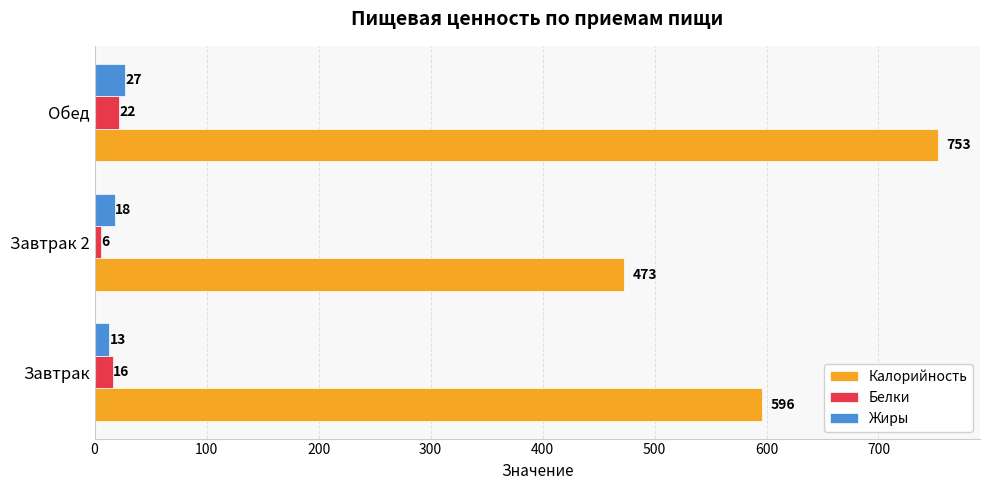

Which category has the highest value in the Жиры series?

Обед